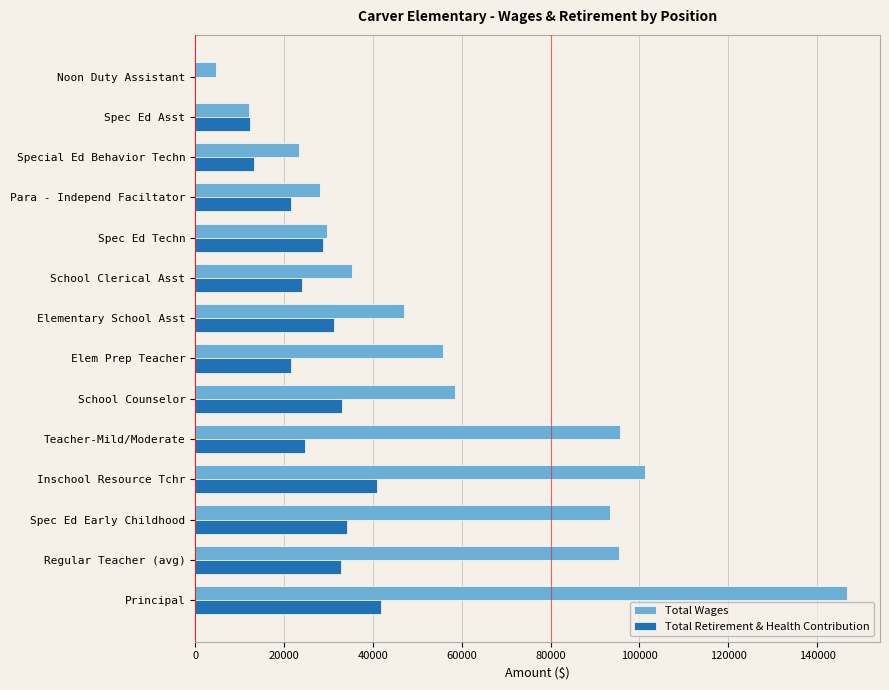

The Total Retirement & Health Contribution series shows 20939 at Principal. True or false?

False